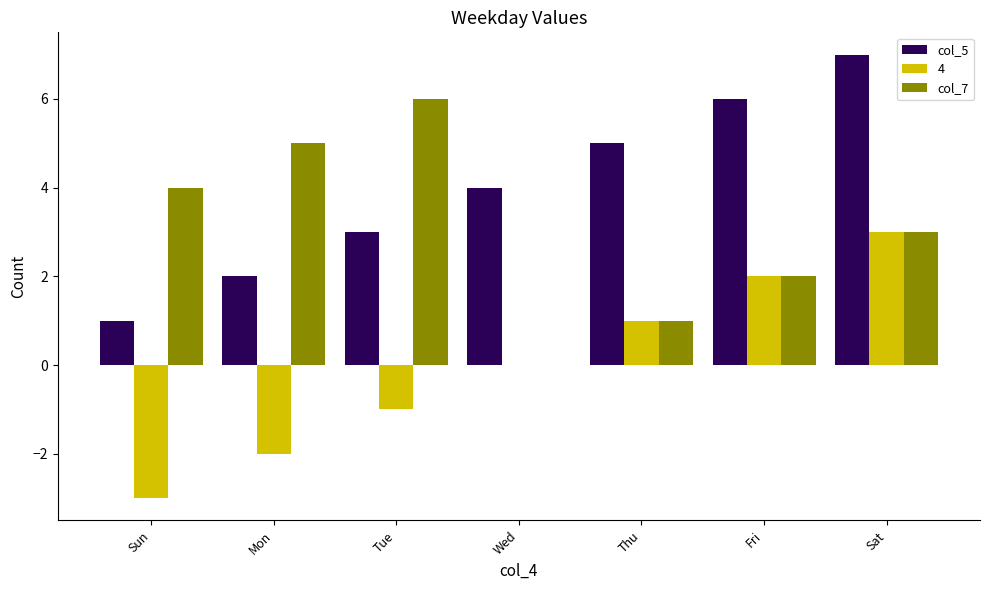

The value of col_7 at Wed is 0. True or false?

True